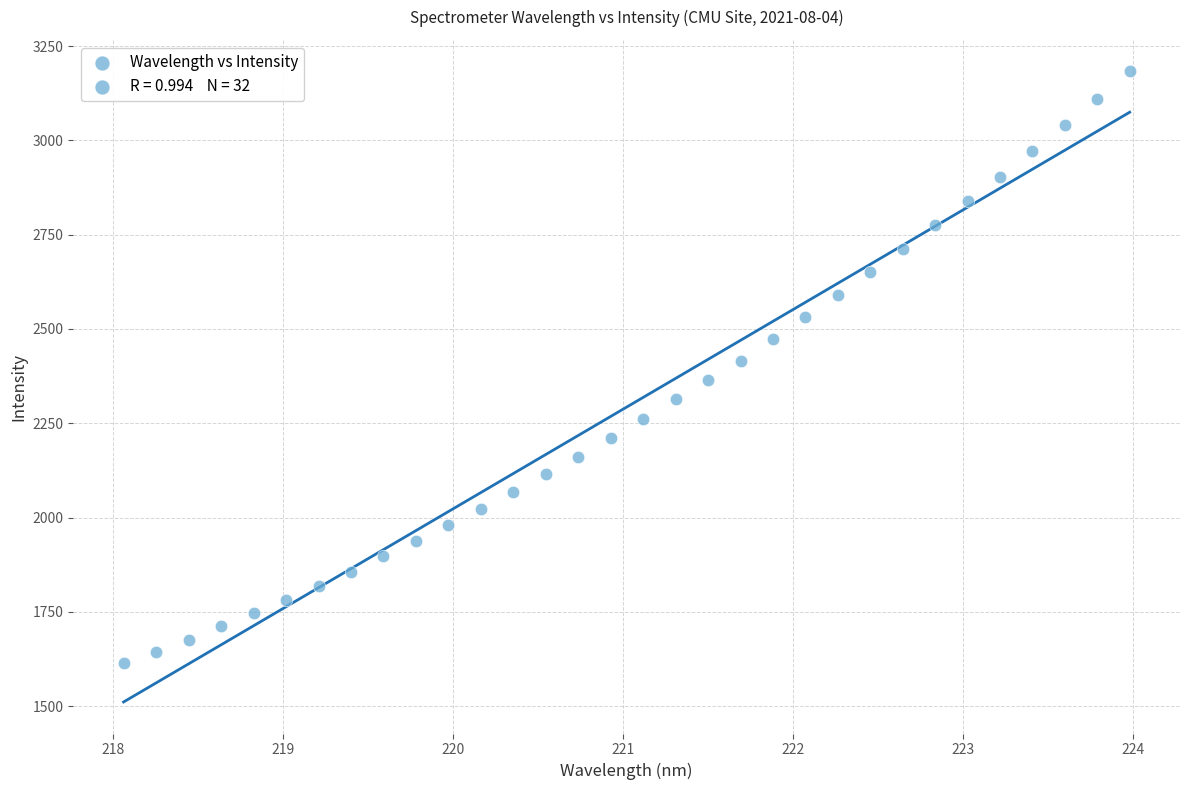

What is the range of Y values (max minus min)?

1569.4